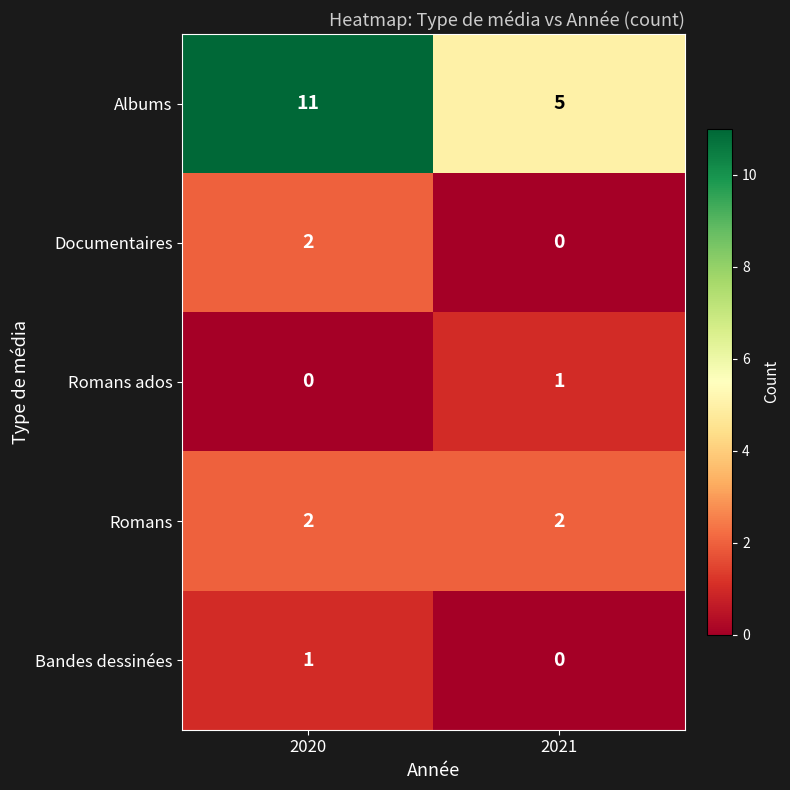

Which category has the highest value in the Documentaires series?

2020